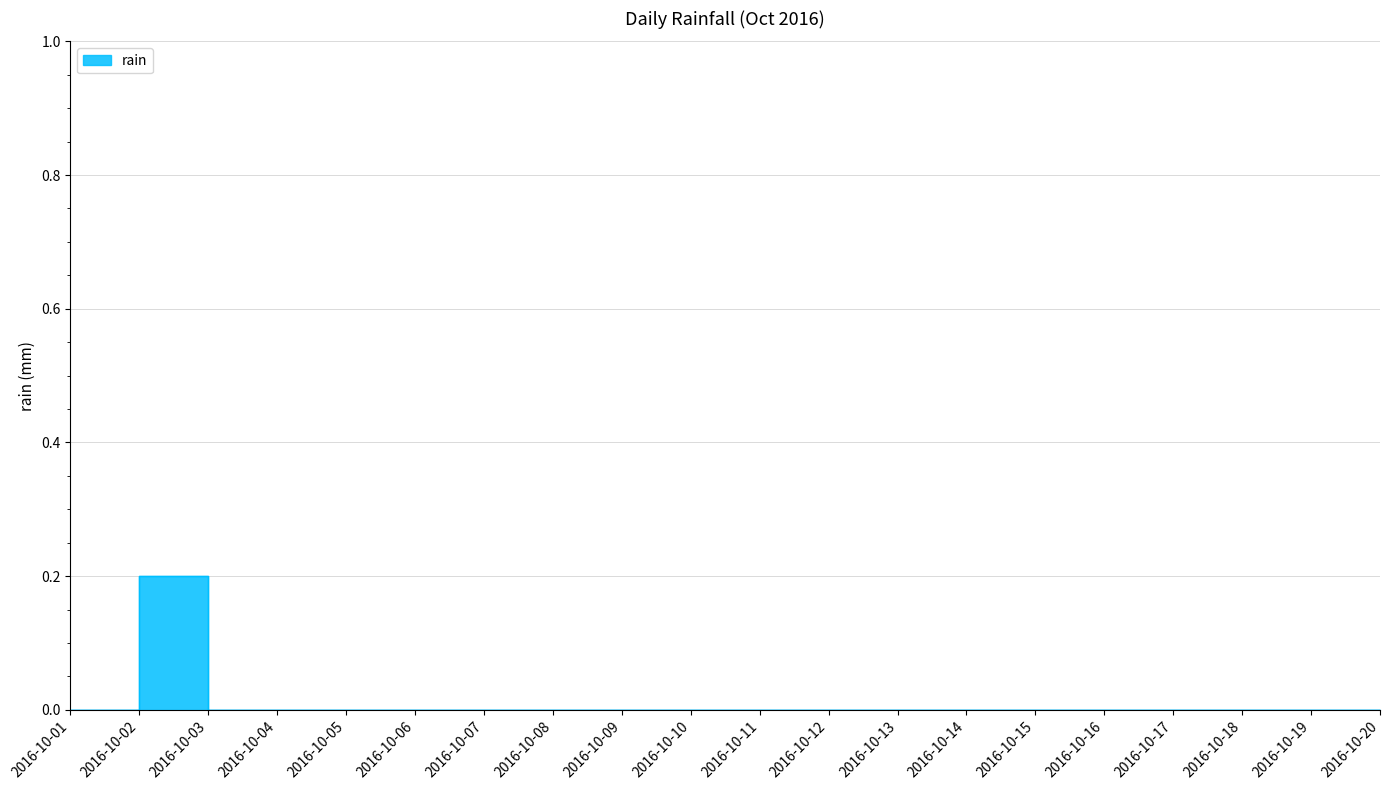

Count the values in the range 0 to 1.

20